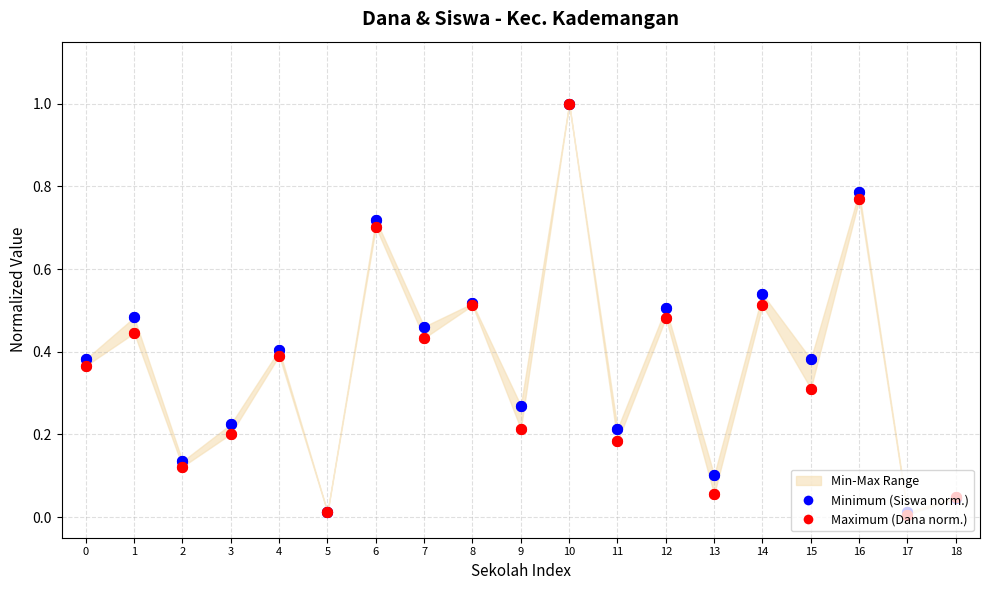

Which series reaches the maximum Y coordinate?

Minimum (Siswa norm.)